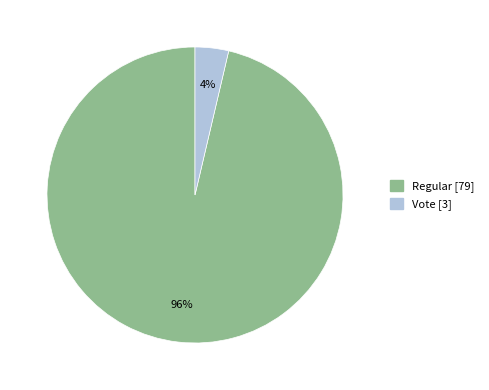

Is it true that Regular [79] is 87% of the pie?

False